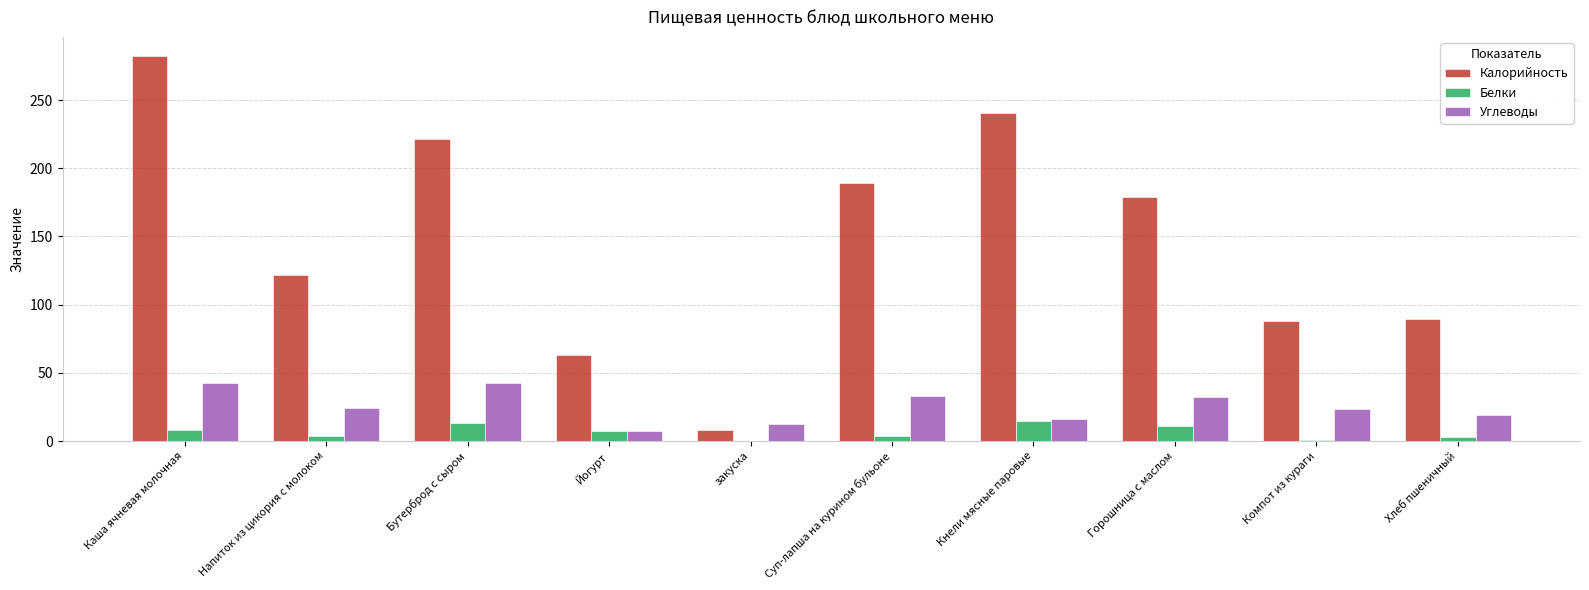

What is the sum of the Калорийность values at Бутерброд с сыром and Напиток из цикория с молоком?

343.0